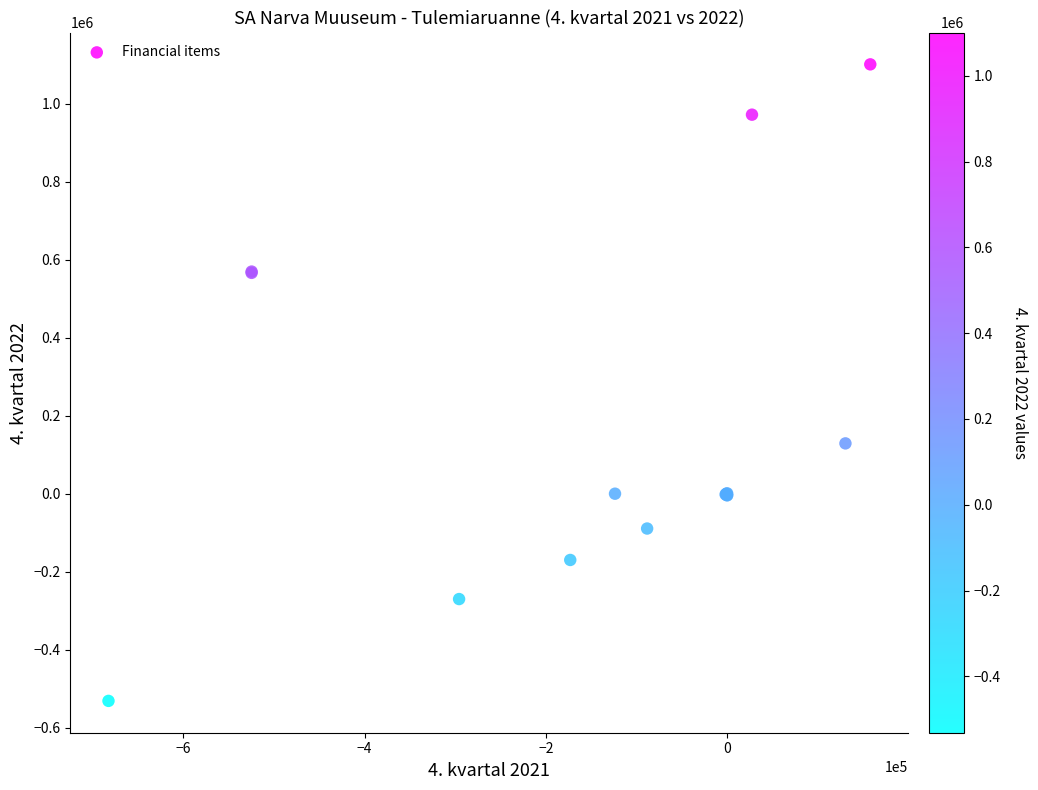

What Y value in the scatter plot is closest to 284721?

128956.4